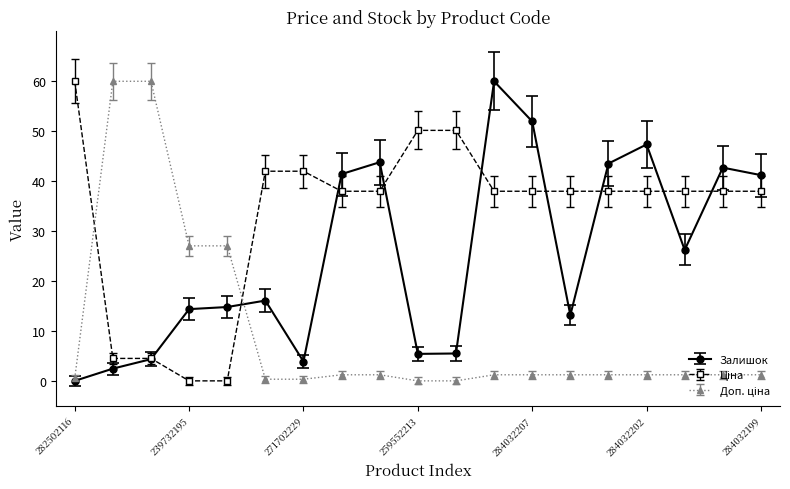

At how many categories does at least one series exceed 34?

17